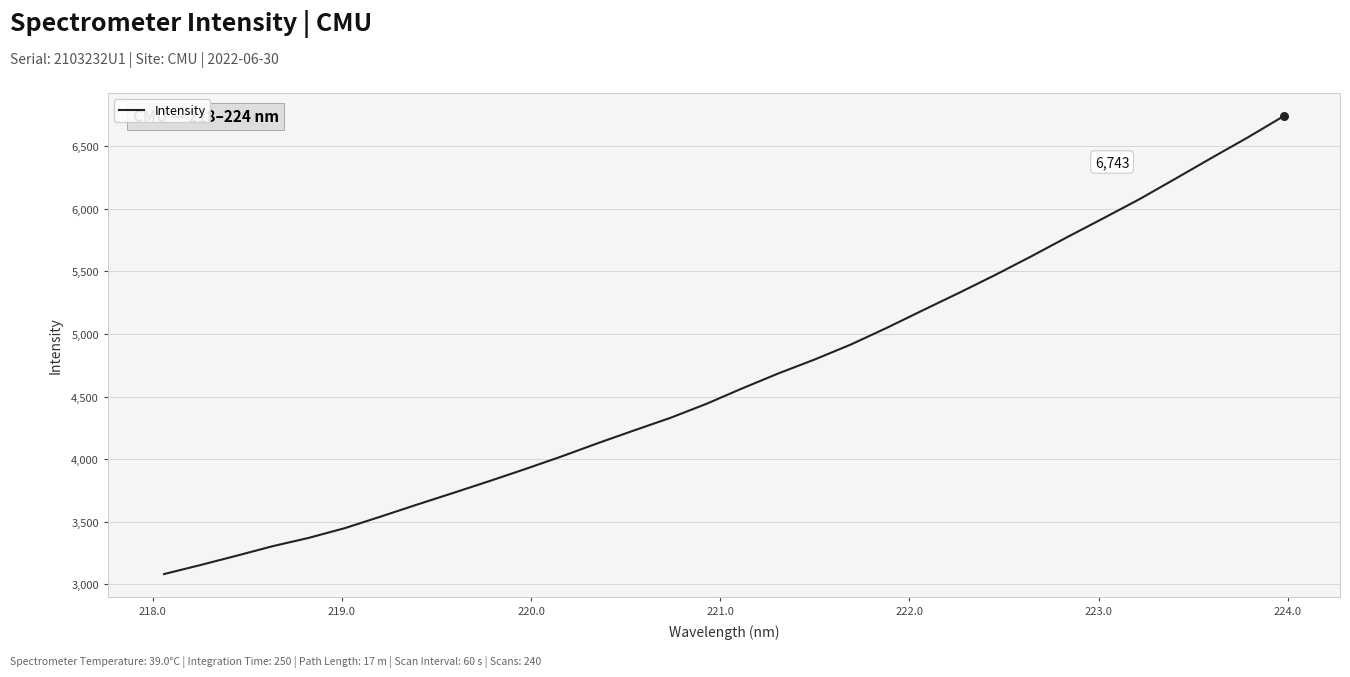

What is the greatest value displayed?

6742.7